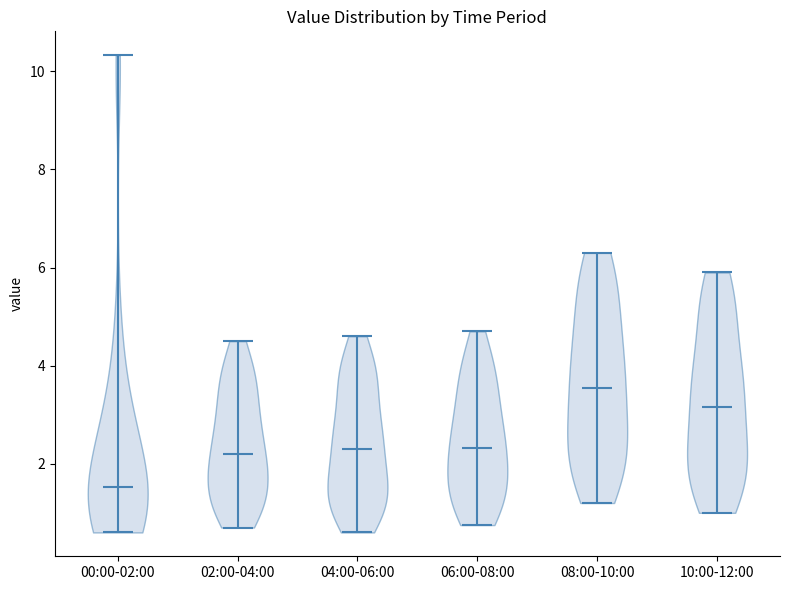

Which violin has the lowest median line?

00:00-02:00